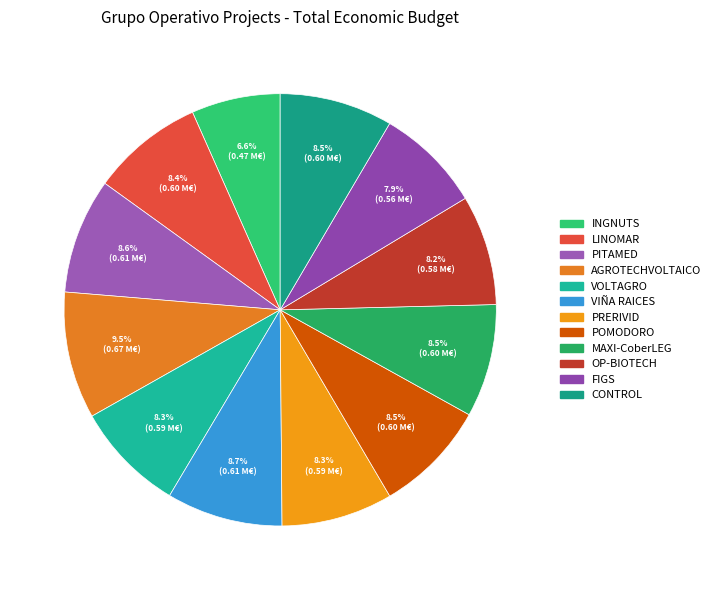

Rank the categories by value from highest to lowest.

AGROTECHVOLTAICO, VIÑA RAICES, PITAMED, POMODORO, MAXI-CoberLEG, CONTROL, LINOMAR, PRERIVID, VOLTAGRO, OP-BIOTECH, FIGS, INGNUTS